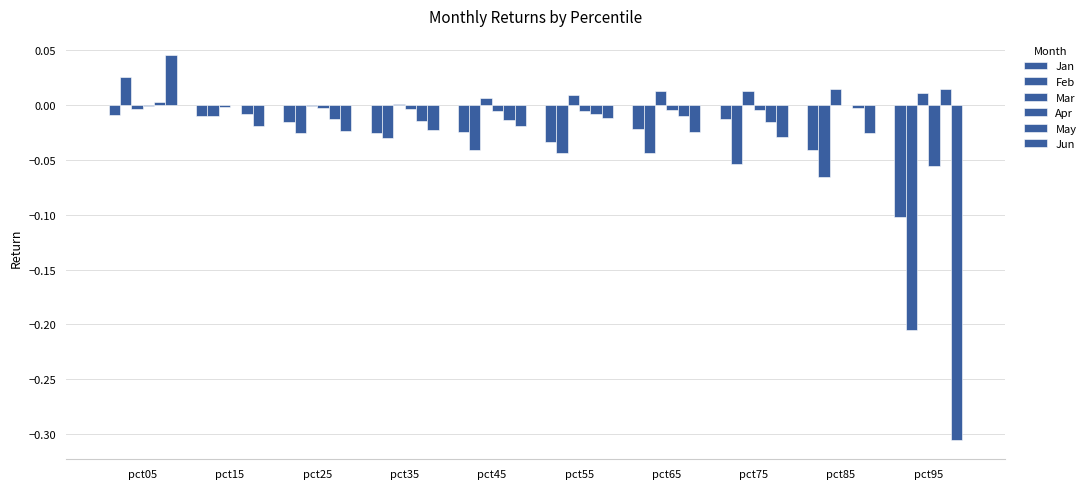

At how many categories does at least one series exceed 0?

8